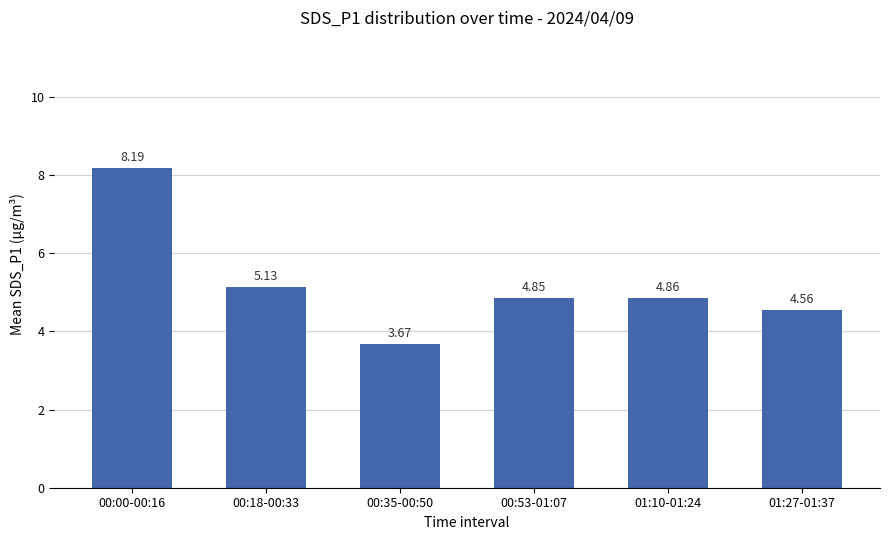

True or false: the data shows 3.4 at 00:00-00:16.

False